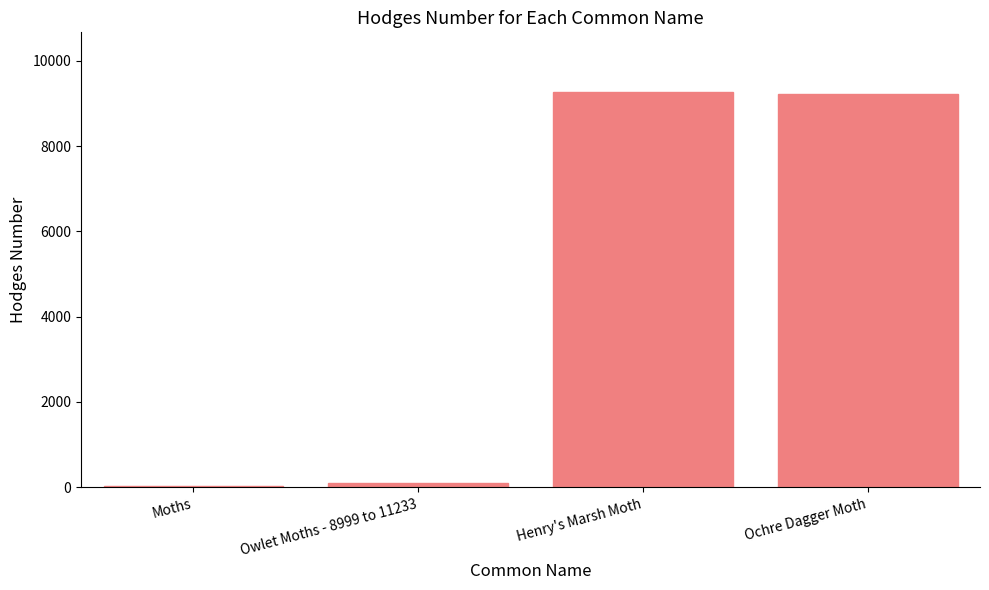

Is it true that the value at Moths is 29.0?

True